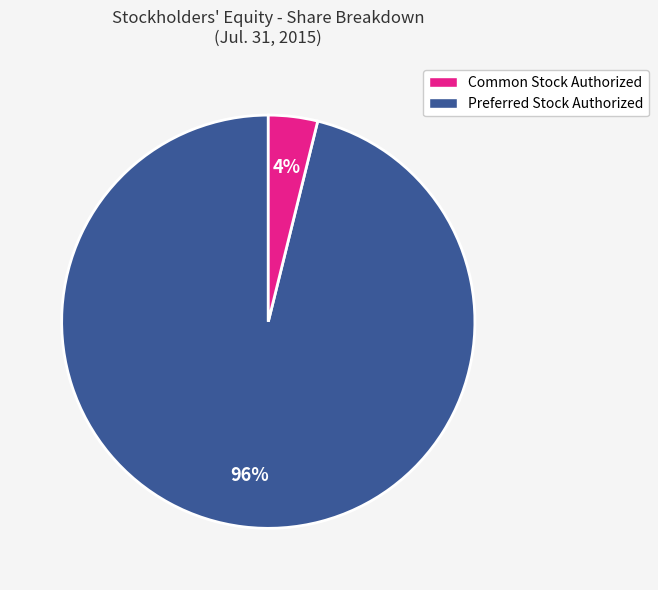

Is there a majority slice in this chart?

Yes